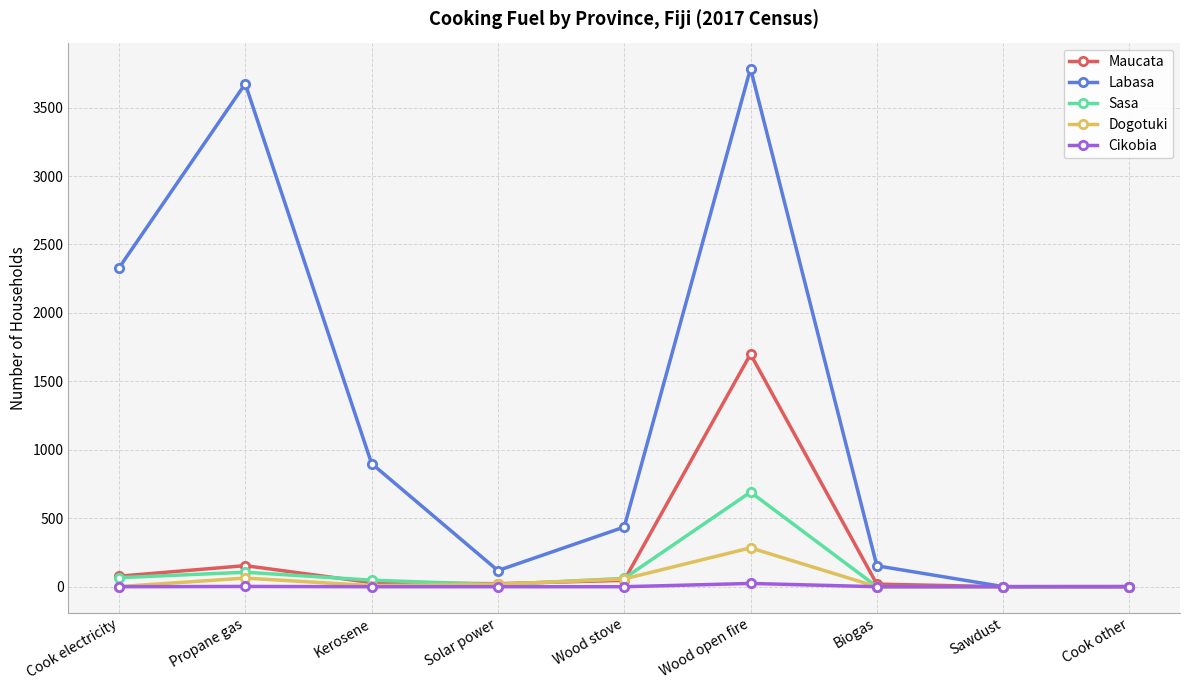

True or false: Maucata has more than 1 interior local peaks.

True